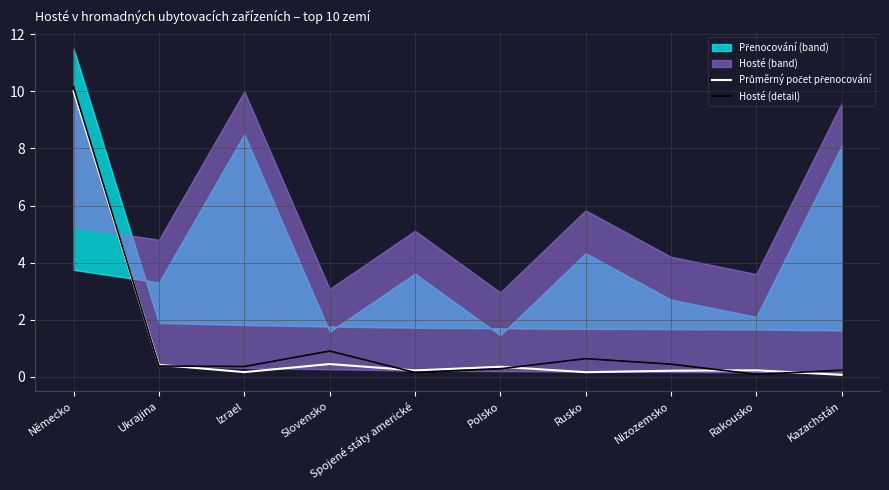

Reading left to right, extract all data points from this chart.

Průměrný počet přenocování: 10.0	0.4	0.2	0.4	0.2	0.4	0.2	0.2	0.2	0.1
Hosté (detail): 10.1	0.4	0.4	0.9	0.2	0.3	0.6	0.4	0.1	0.2